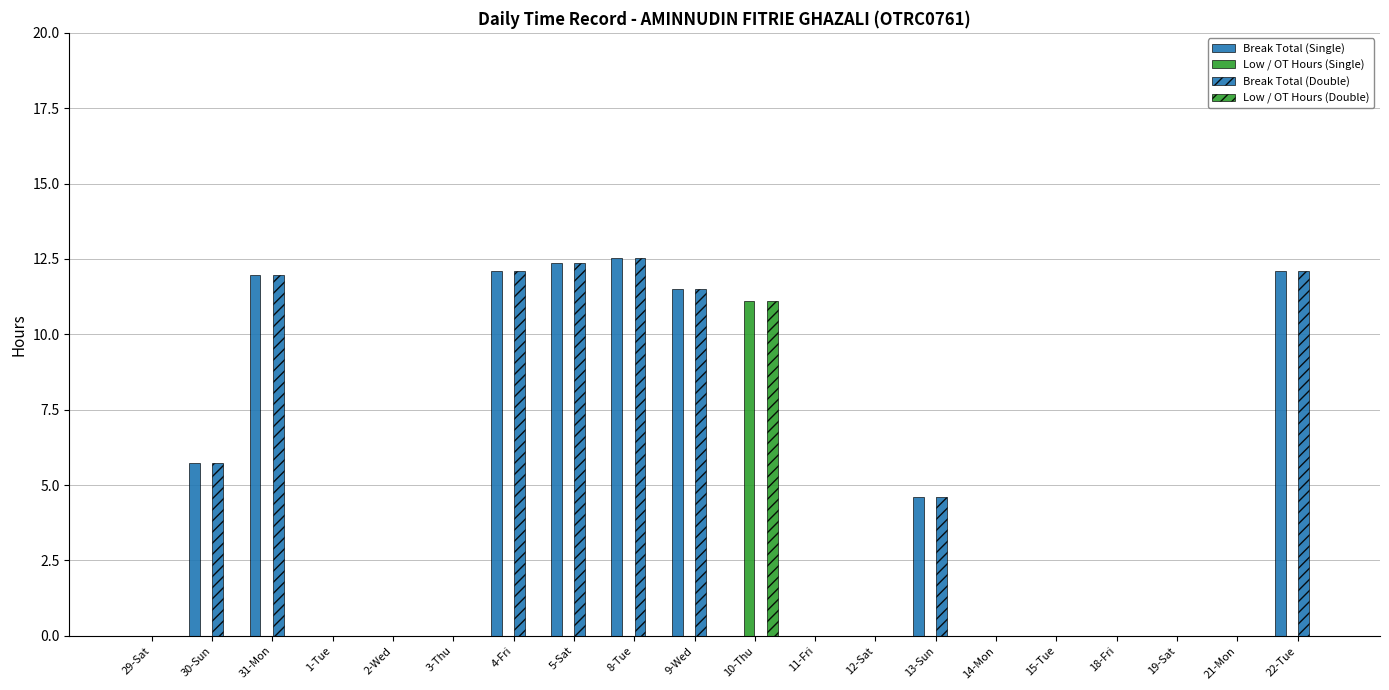

Which category has the lowest value in the Low / OT Hours (Single) series?

29-Sat